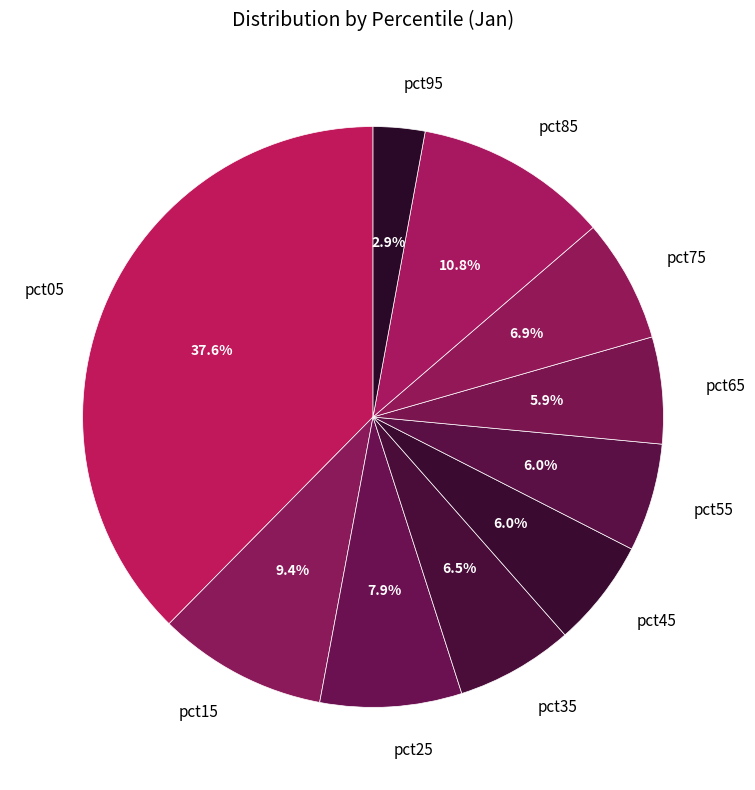

To the nearest percent, what is the difference between the largest and smallest slice percentages?

35%